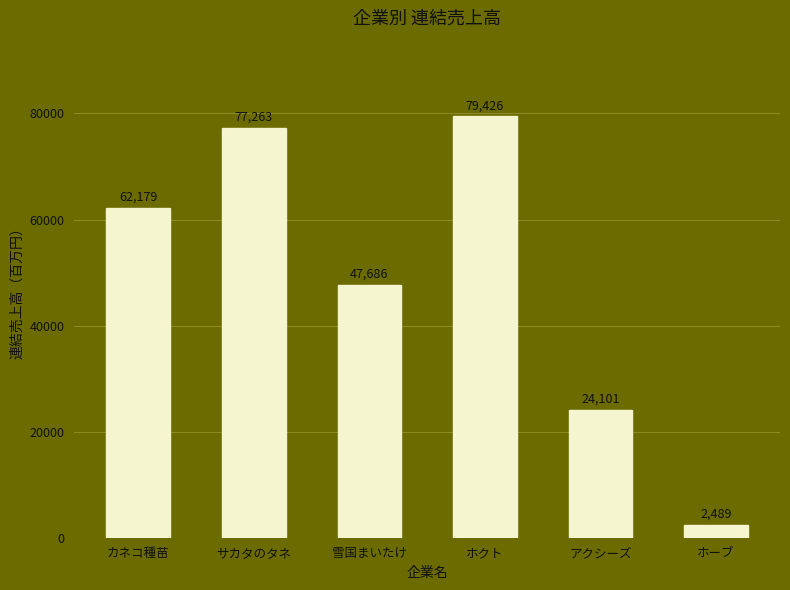

What position from the left is ホーブ?

6